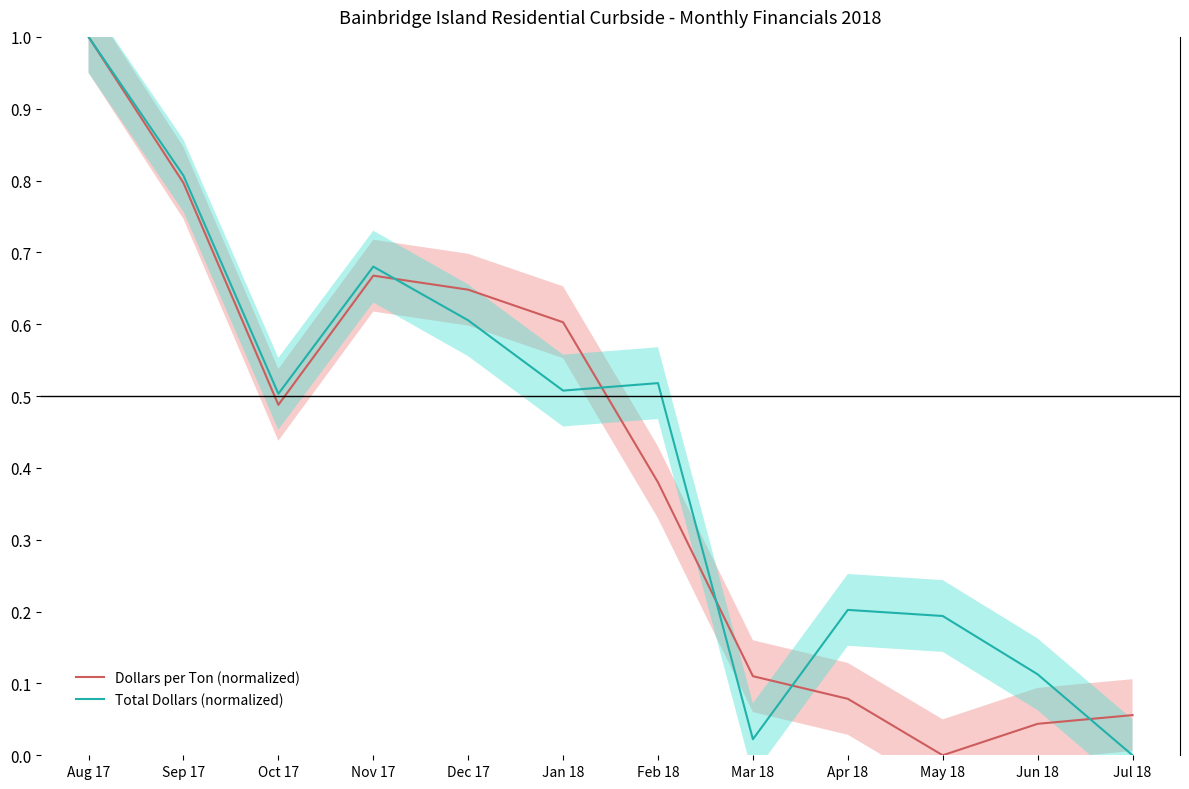

Is the value of Total Dollars (normalized) at Jul 18 greater than the value of Dollars per Ton (normalized) at Jul 18?

No